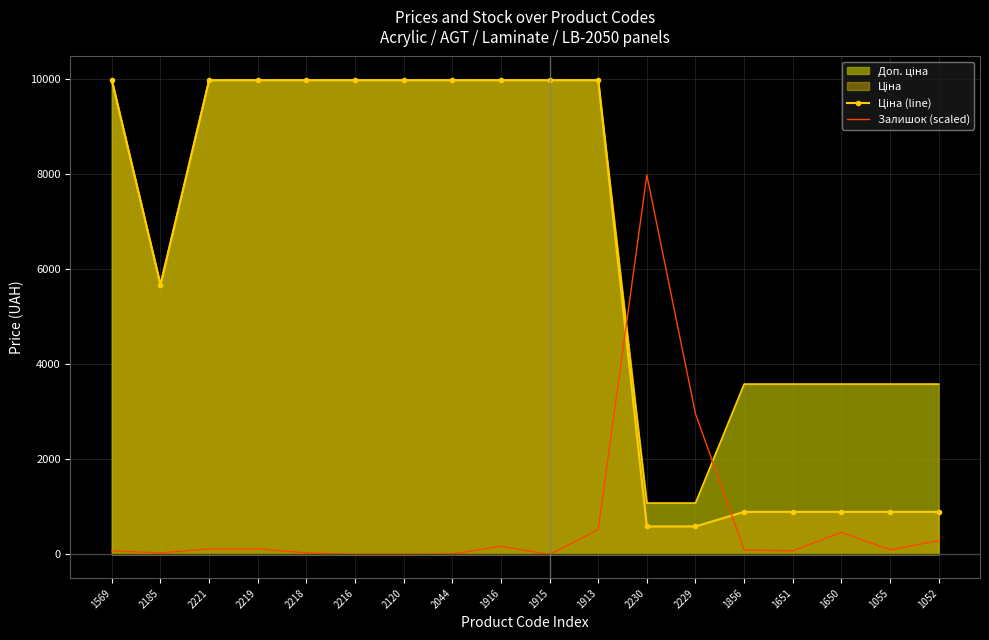

Where do Ціна (line) and Залишок (scaled) first cross each other?

1913 and 2230